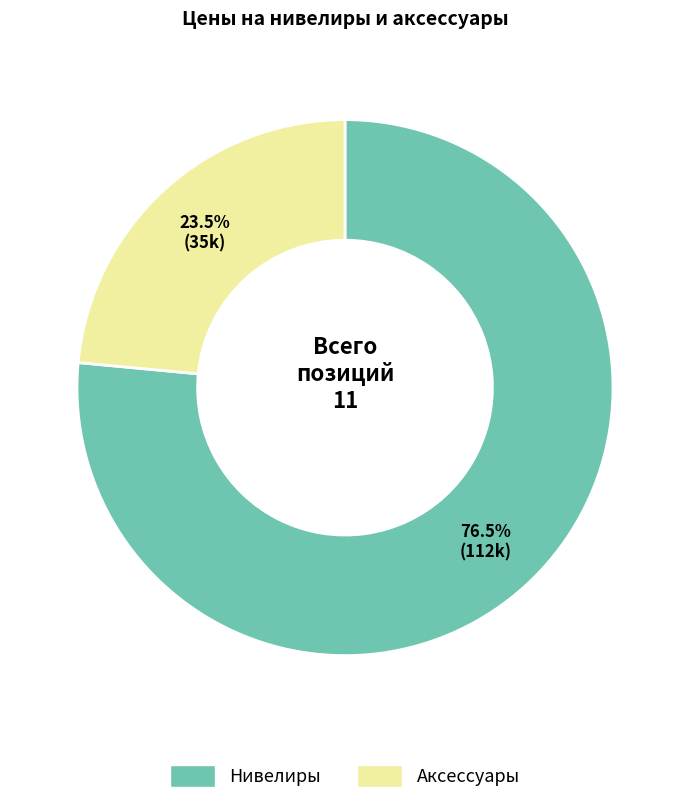

What is the total percentage of Аксессуары and Нивелиры?

100.0%